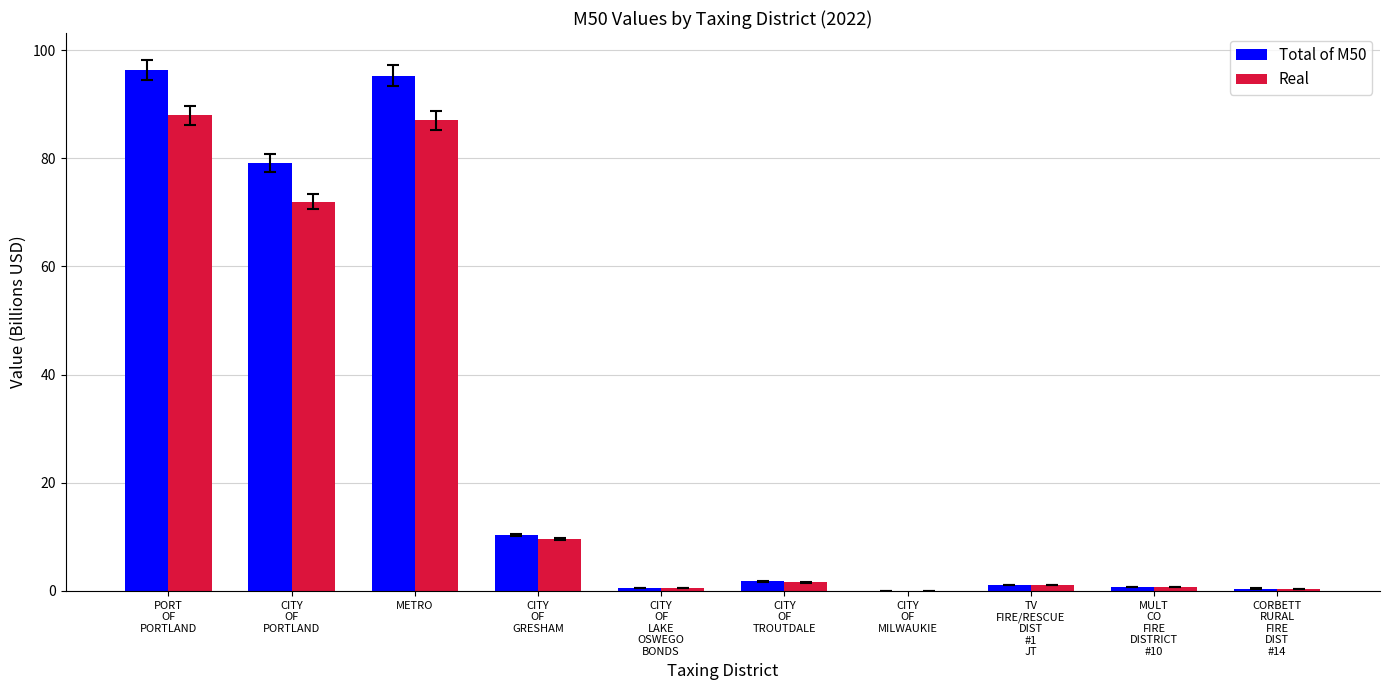

How many series are shown in this chart?

2